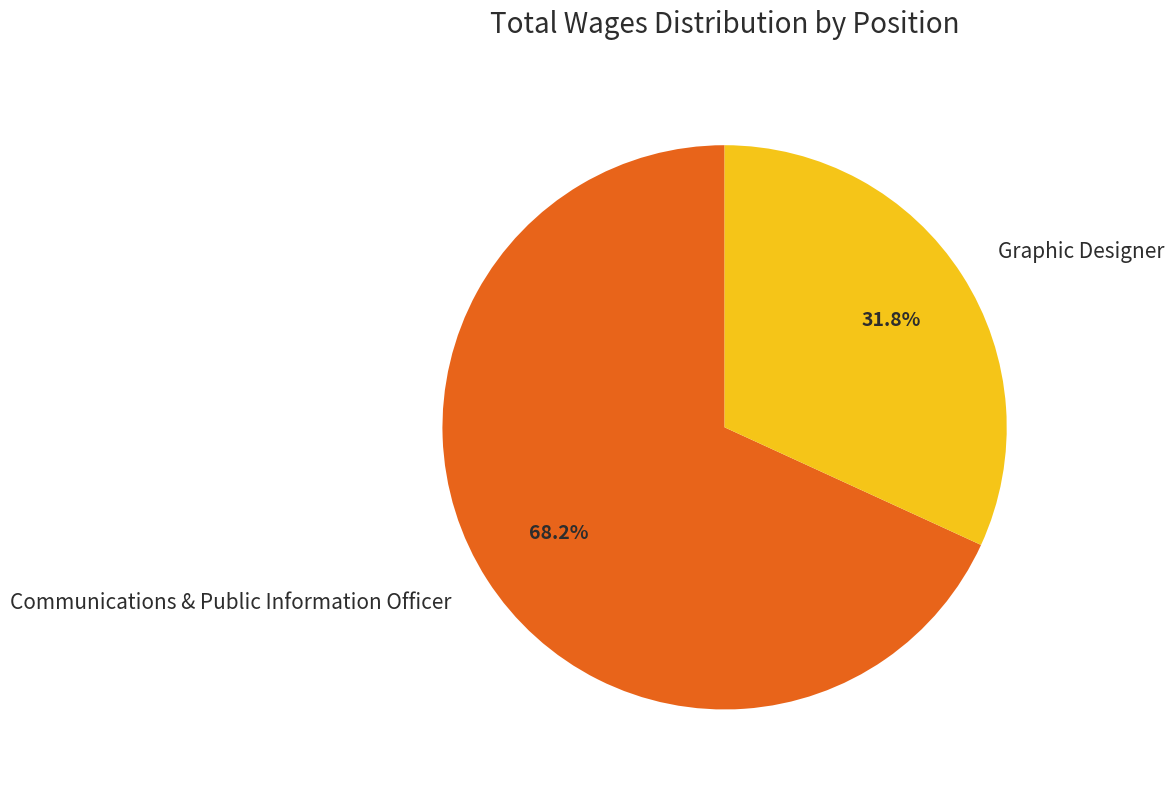

Which category has the smallest portion of the pie?

Graphic Designer